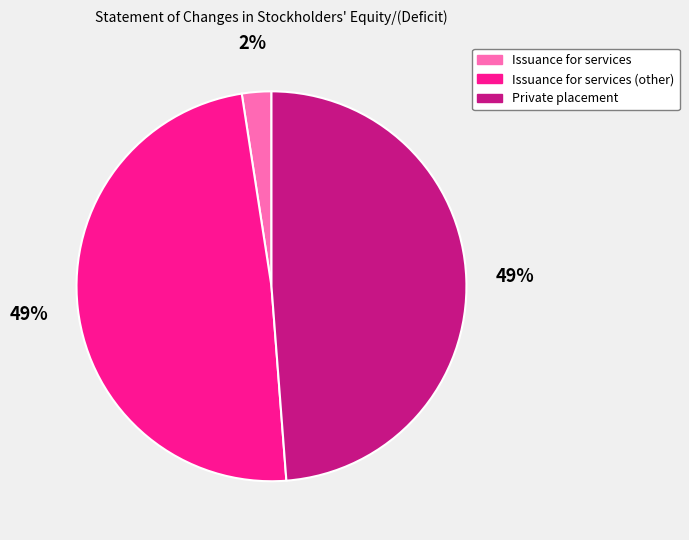

To the nearest percent, what is the average slice percentage?

33%